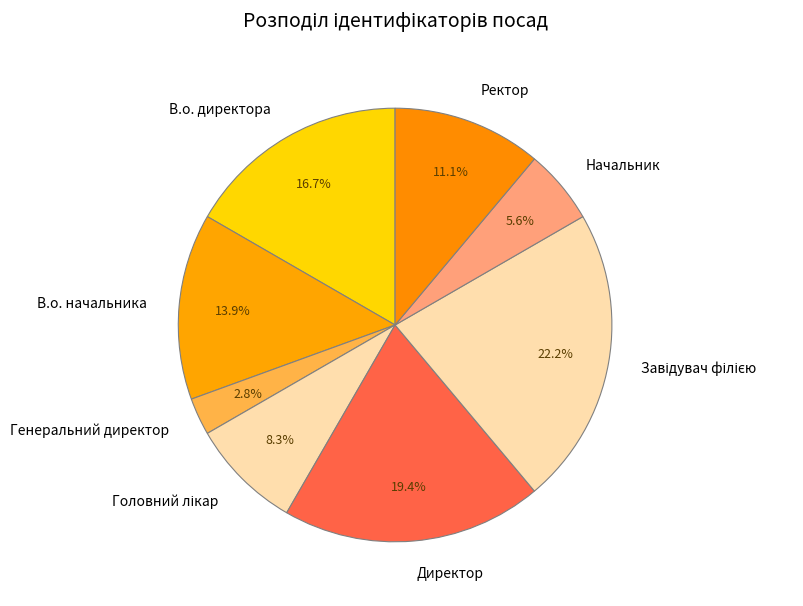

To the nearest percent, what portion does Директор represent?

19%